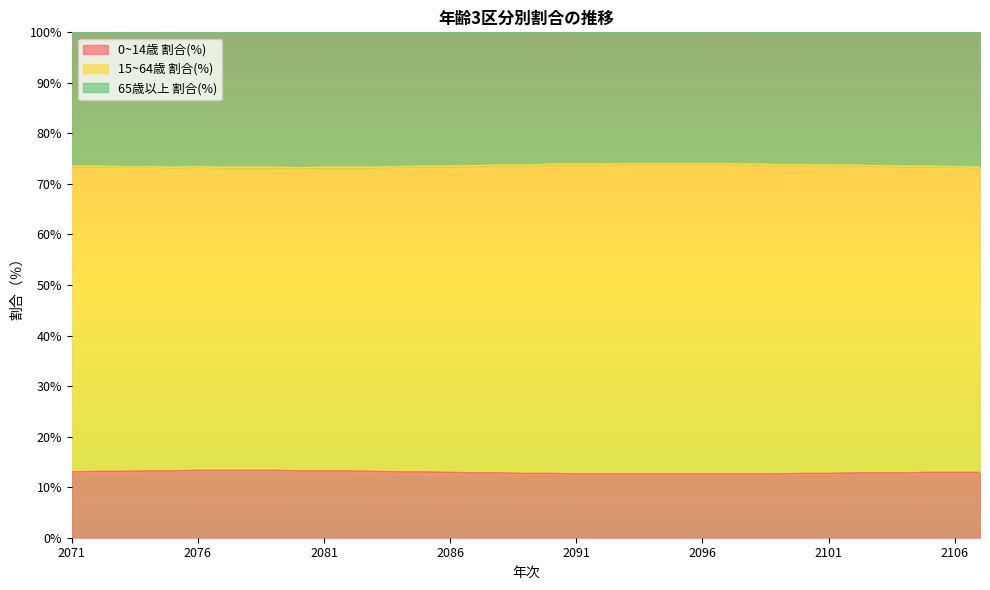

Is the value of 0~14歳 割合(%) at 2083 greater than the value of 65歳以上 割合(%) at 2105?

No